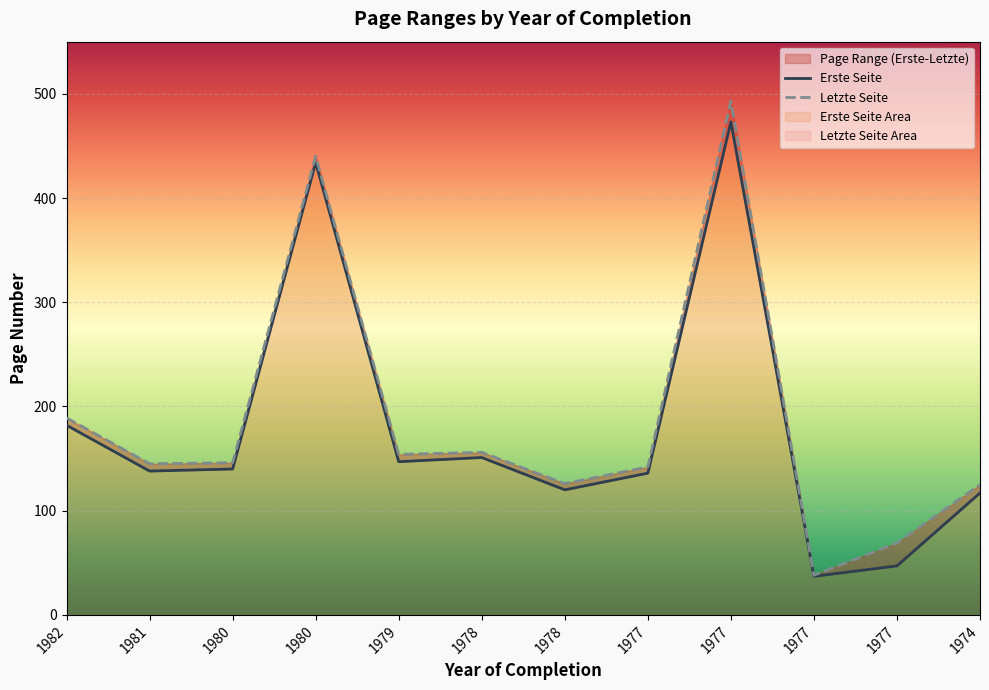

In Erste Seite, how many points are higher than both neighbors (excluding endpoints)?

3